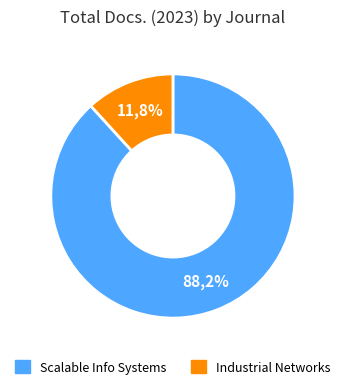

Rank the categories by value from lowest to highest.

EAI Endorsed Transactions on Industrial Networks and Intelligent Systems, EAI Endorsed Transactions on Scalable Information Systems